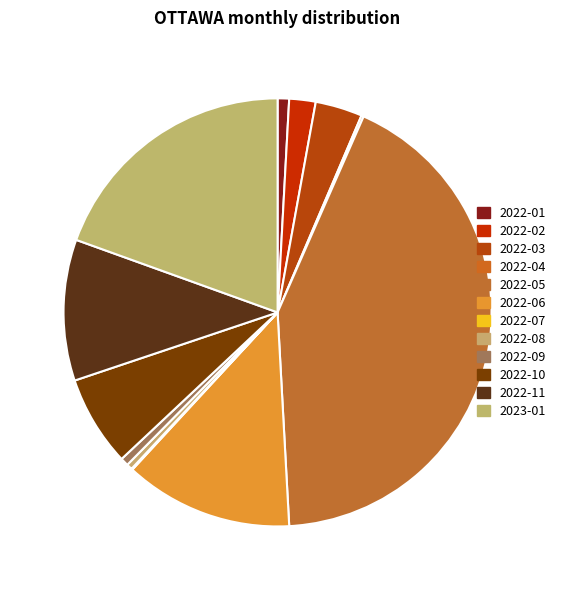

What is the largest slice in the pie chart?

2022-05